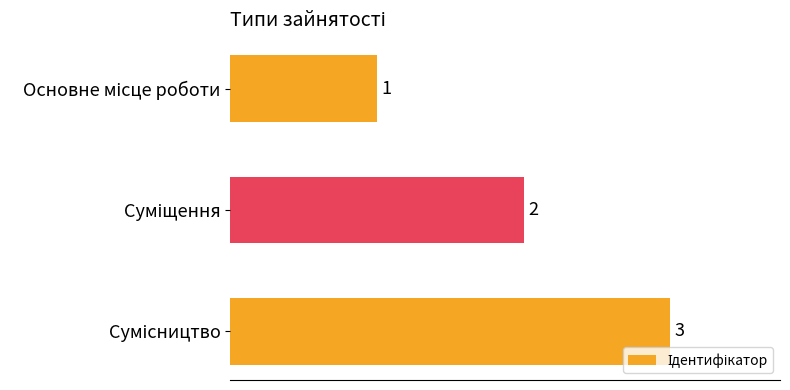

What is the sum of all values?

6